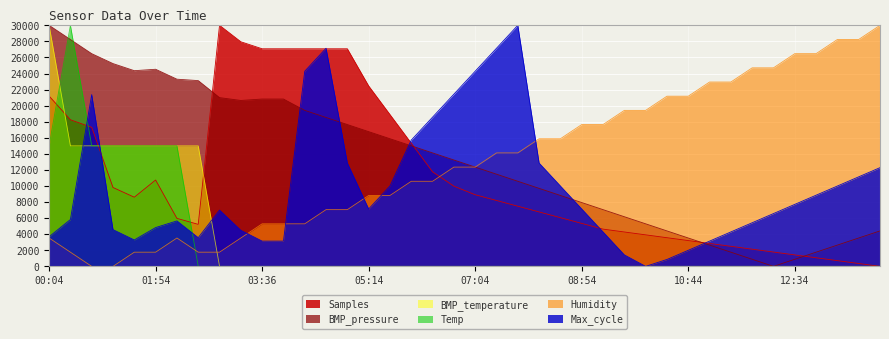

The value of Humidity at 02:15 is 3529.4. True or false?

True